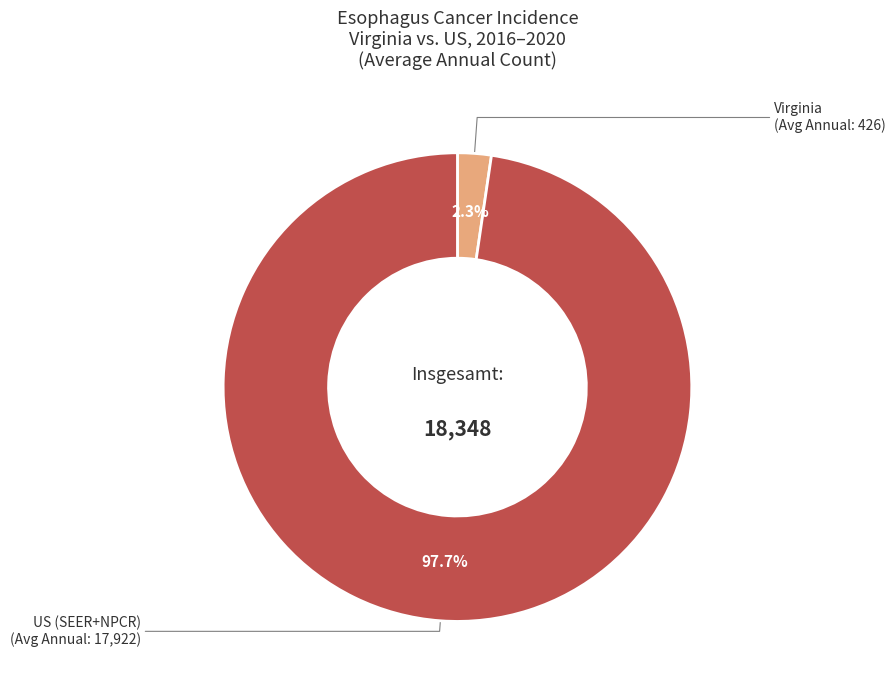

Count the number of slices in the pie.

2